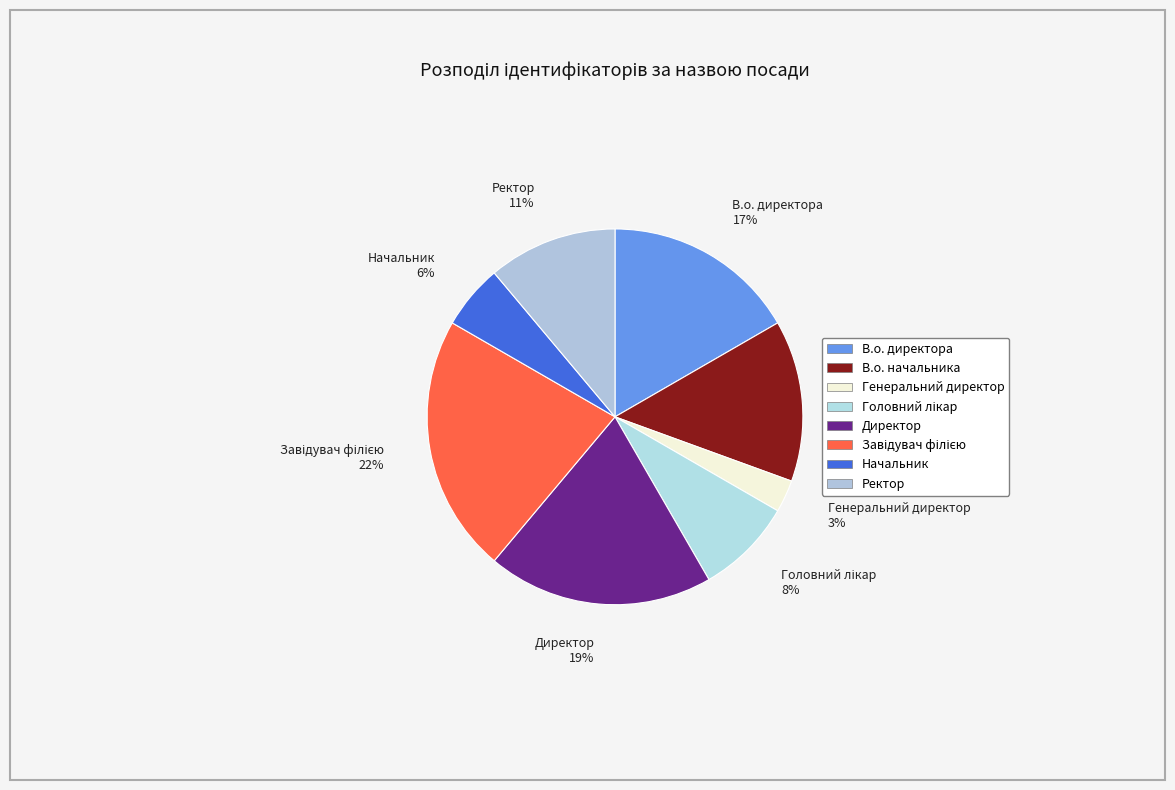

To the nearest percent, what is the average slice percentage?

12%